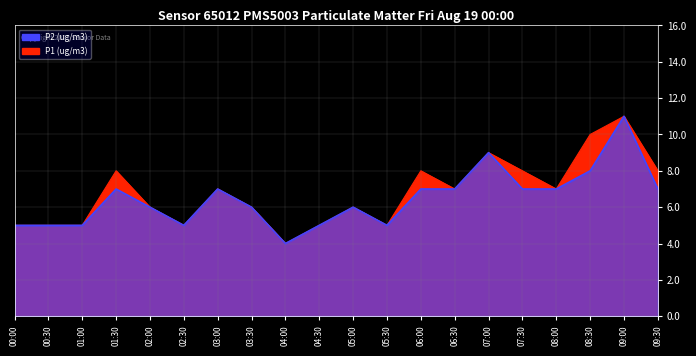

Where is the first local maximum for P2?

01:30